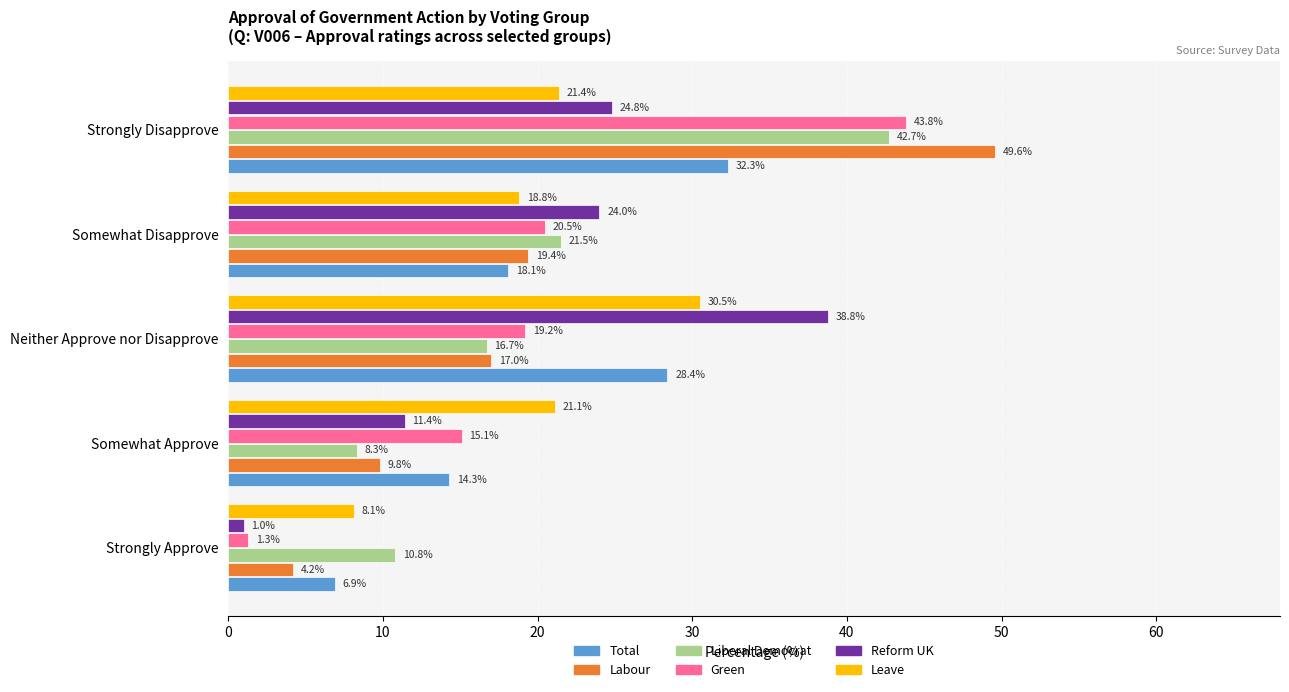

Rank the categories by Reform UK value from highest to lowest.

Neither Approve nor Disapprove, Strongly Disapprove, Somewhat Disapprove, Somewhat Approve, Strongly Approve